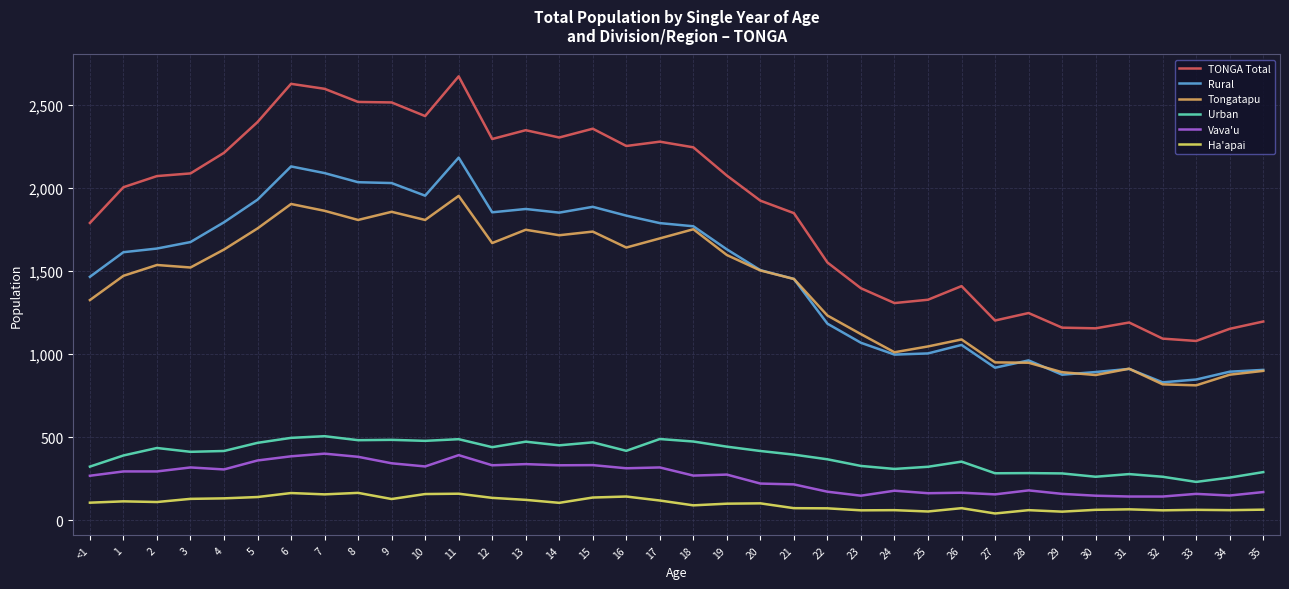

What is the sum of all Tongatapu values?

50445